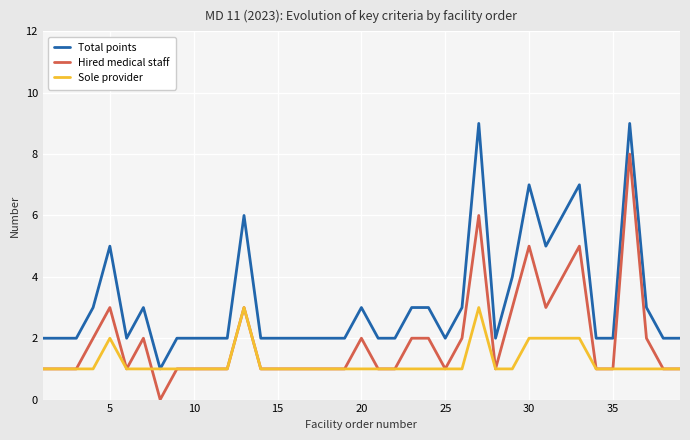

True or false: Total points and Hired medical staff intersect in this chart.

False